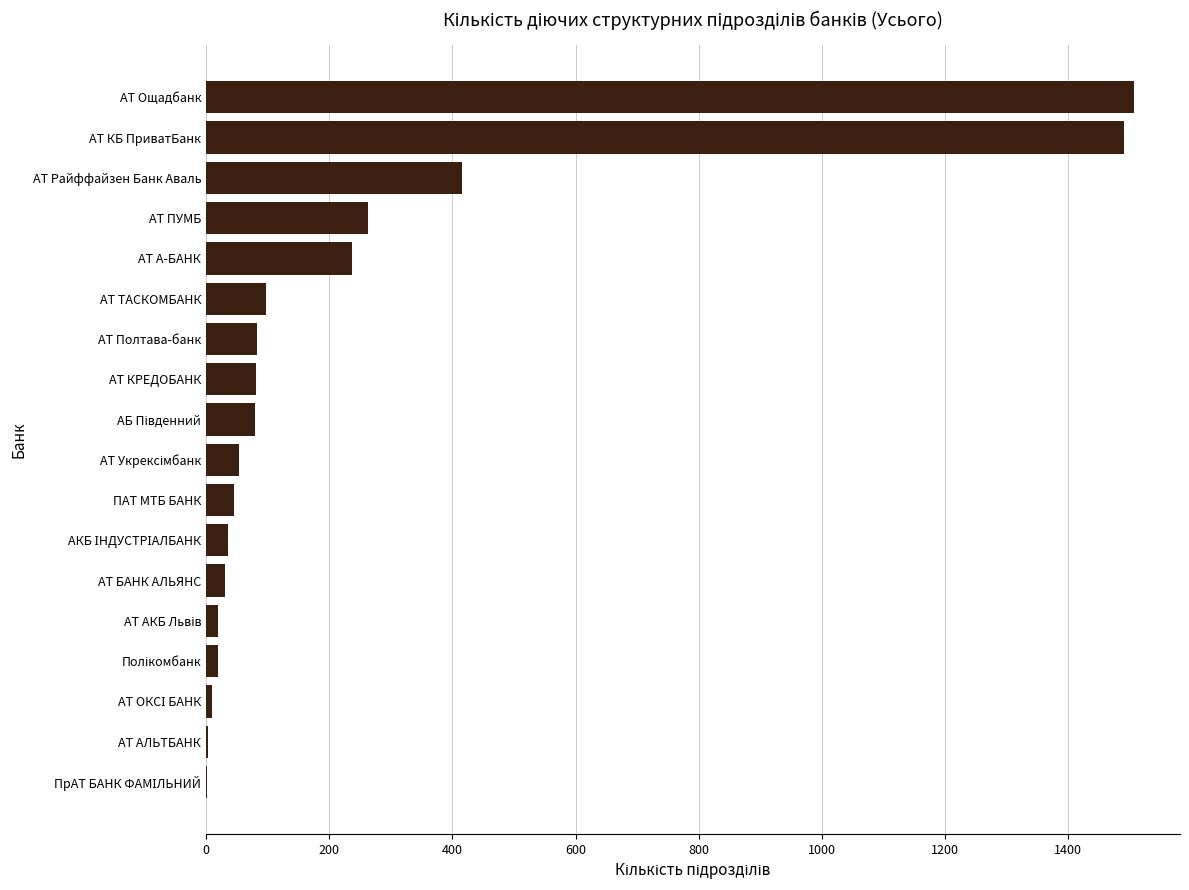

The chart shows a value of 1506 at АТ Ощадбанк. True or false?

True